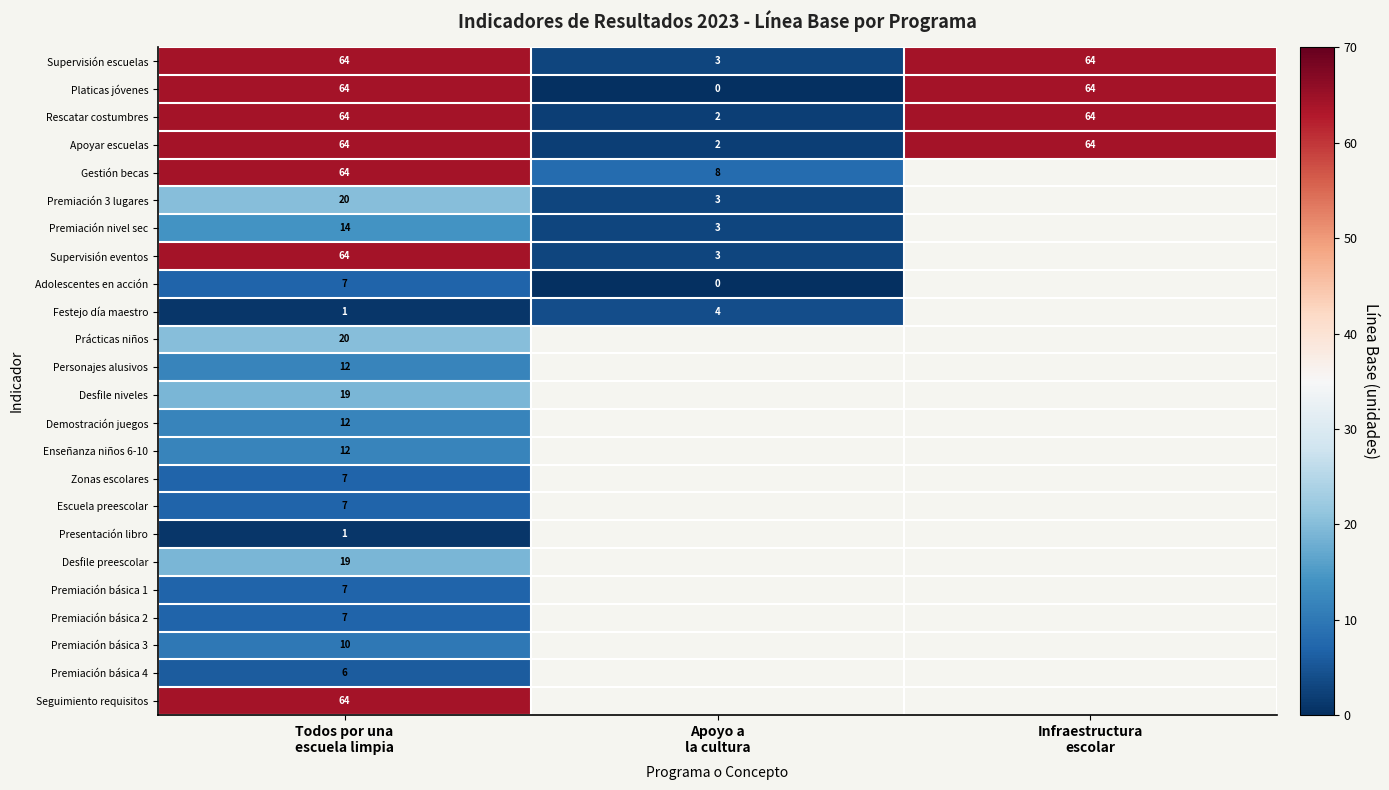

What is the average value of the Apoyar escuelas series?

43